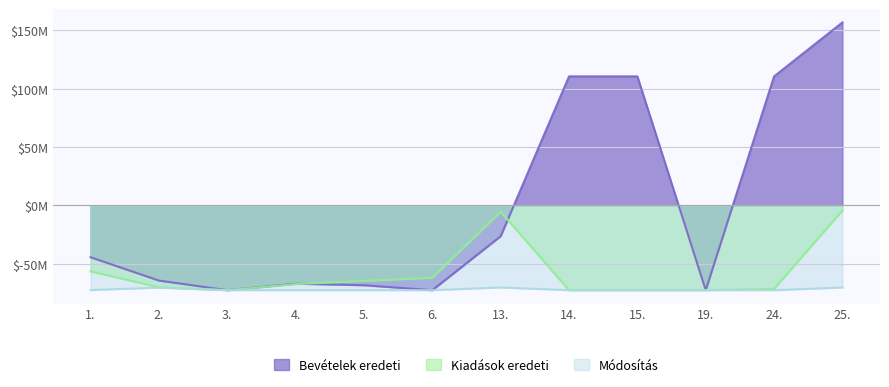

Rank the categories by Bevételek eredeti value from highest to lowest.

25., 14., 15., 24., 13., 1., 2., 4., 5., 3., 6., 19.